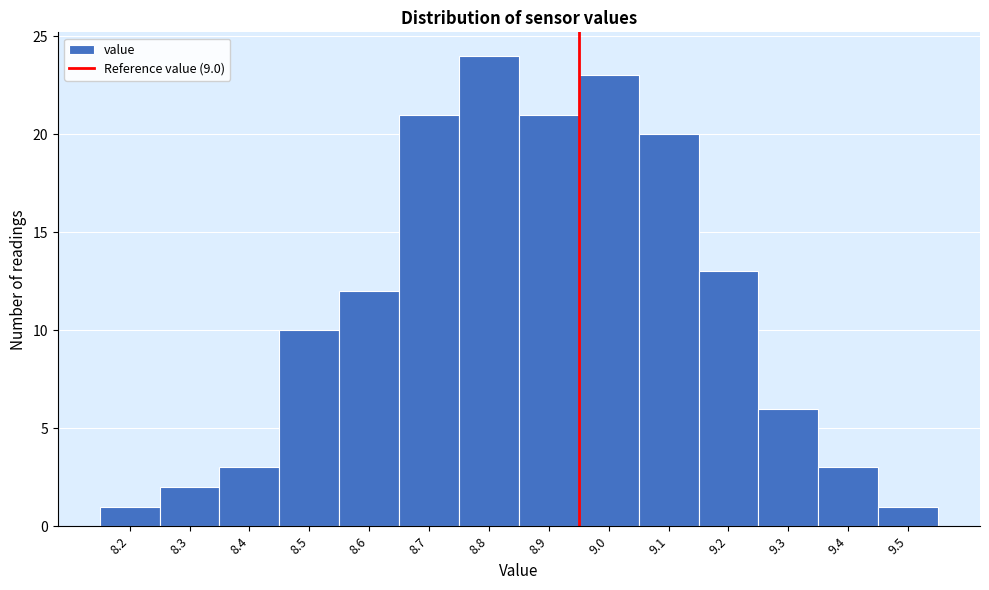

Reading left to right, list all the values displayed in this chart.

1	2	3	10	12	21	24	21	23	20	13	6	3	1